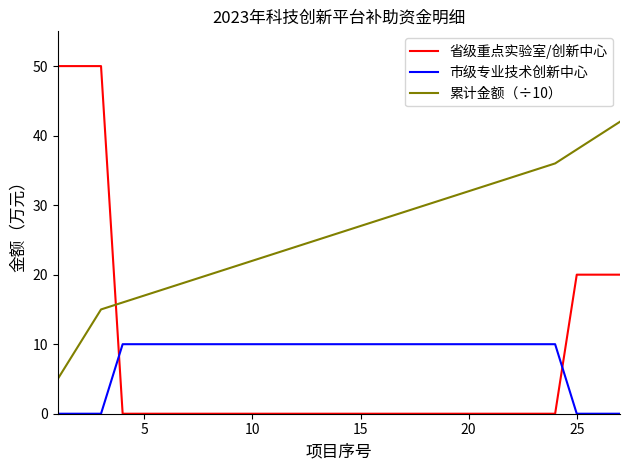

Which series has the largest total across all categories?

累计金额（÷10）